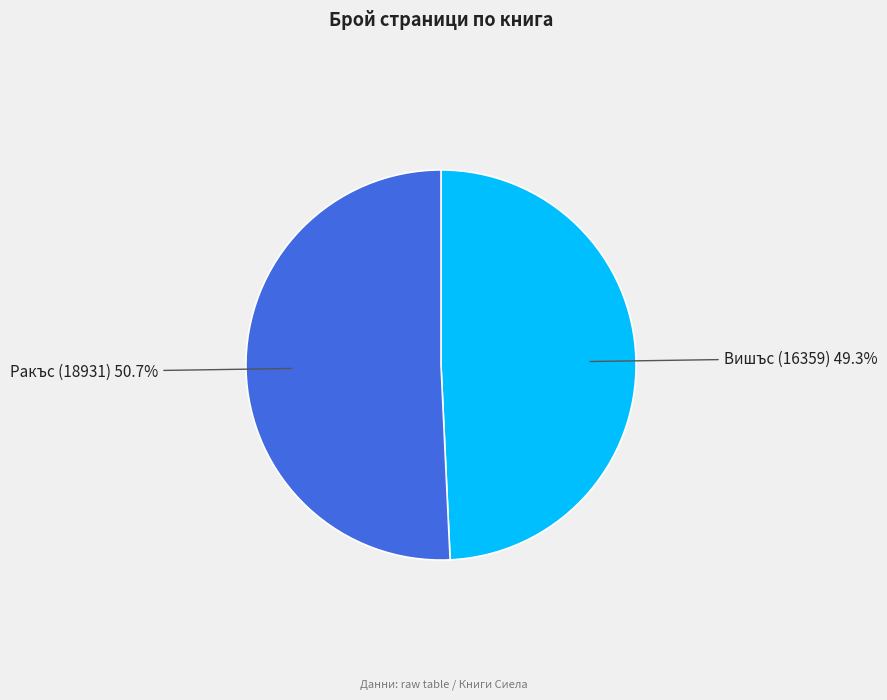

To the nearest percent, what is the difference between the Ракъс (18931) and Вишъс (16359) slice percentages?

1%